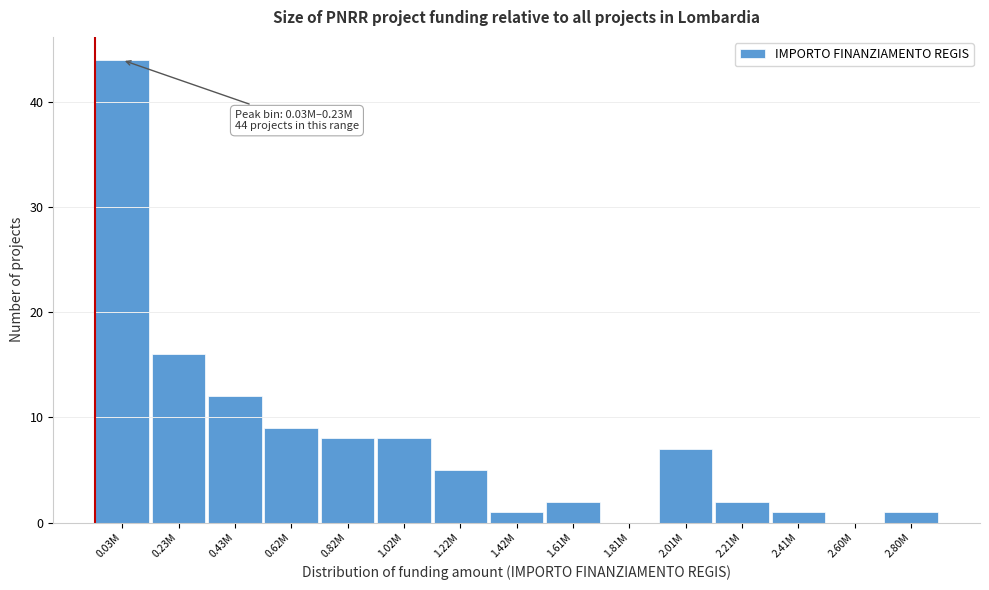

Reading left to right, what are all the values shown in this chart?

0.03M=44	0.23M=16	0.43M=12	0.62M=9	0.82M=8	1.02M=8	1.22M=5	1.42M=1	1.61M=2	1.81M=0	2.01M=7	2.21M=2	2.41M=1	2.60M=0	2.80M=1